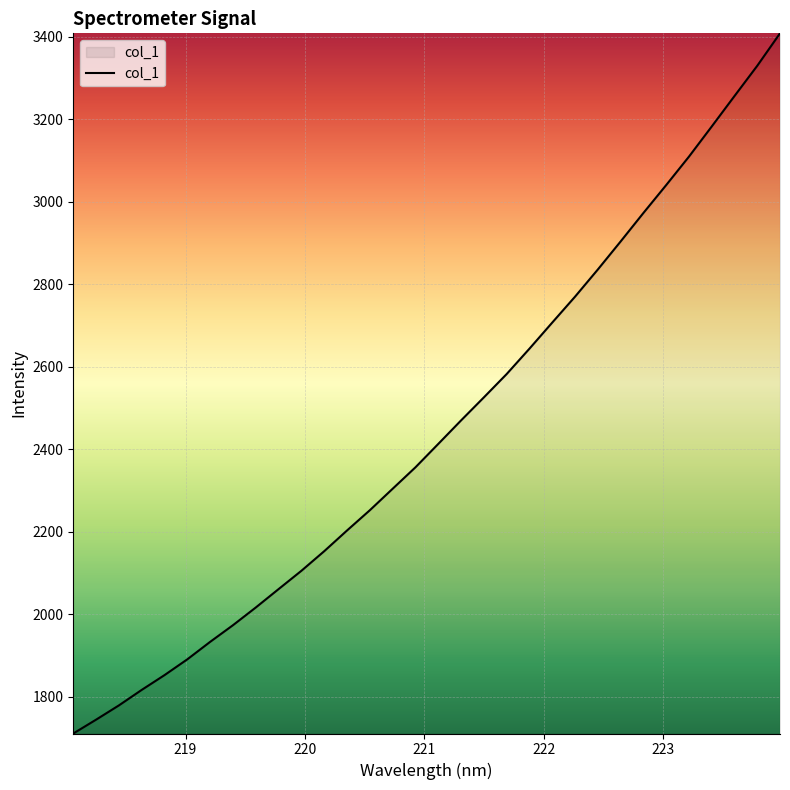

What is the minimum value shown in the chart?

1711.4